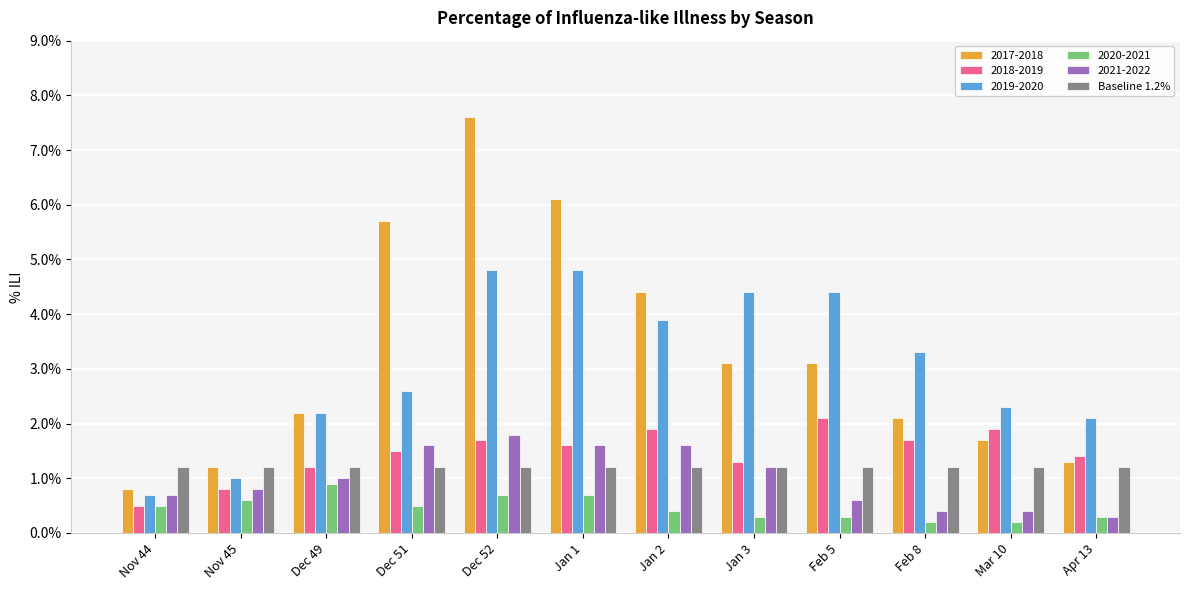

Is it true that 2020-2021 equals 0.9 at Dec 49?

True